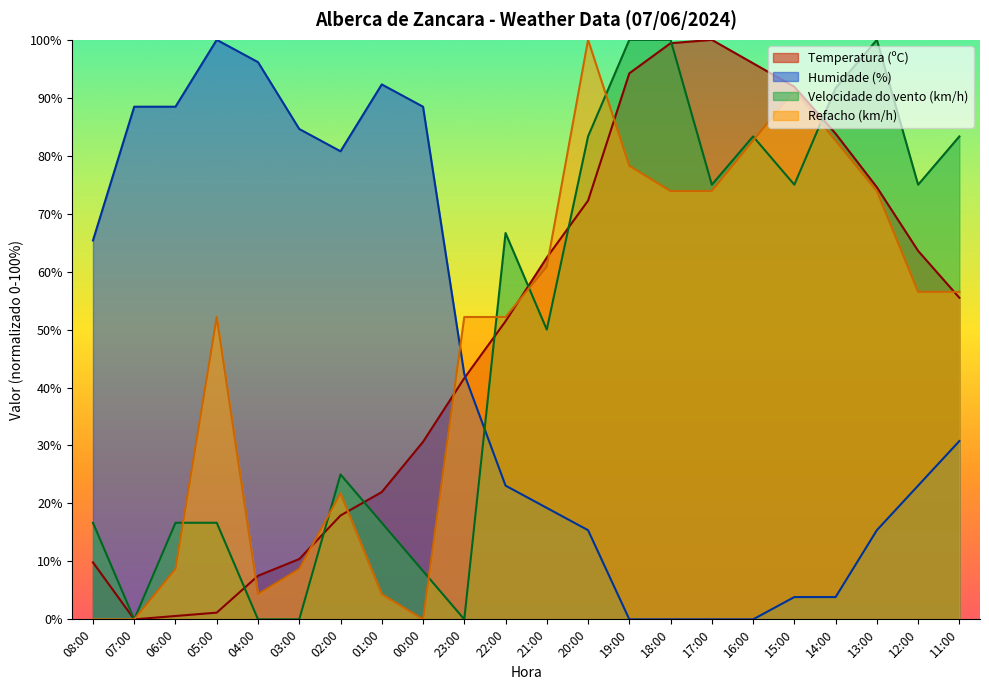

Reading left to right, what are all the values shown in this chart?

Temperatura (ºC): 9.8	0.0	0.6	1.2	7.5	10.4	17.9	22.0	30.6	41.6	51.4	62.4	72.3	94.2	99.4	100.0	96.0	91.9	83.8	74.6	63.6	55.5
Humidade (%): 65.4	88.5	88.5	100.0	96.2	84.6	80.8	92.3	88.5	42.3	23.1	19.2	15.4	0.0	0.0	0.0	0.0	3.8	3.8	15.4	23.1	30.8
Velocidade do vento (km/h): 16.7	0.0	16.7	16.7	0.0	0.0	25.0	16.7	8.3	0.0	66.7	50.0	83.3	100.0	100.0	75.0	83.3	75.0	91.7	100.0	75.0	83.3
Refacho (km/h): 0.0	0.0	8.7	52.2	4.3	8.7	21.7	4.3	0.0	52.2	52.2	60.9	100.0	78.3	73.9	73.9	82.6	91.3	82.6	73.9	56.5	56.5